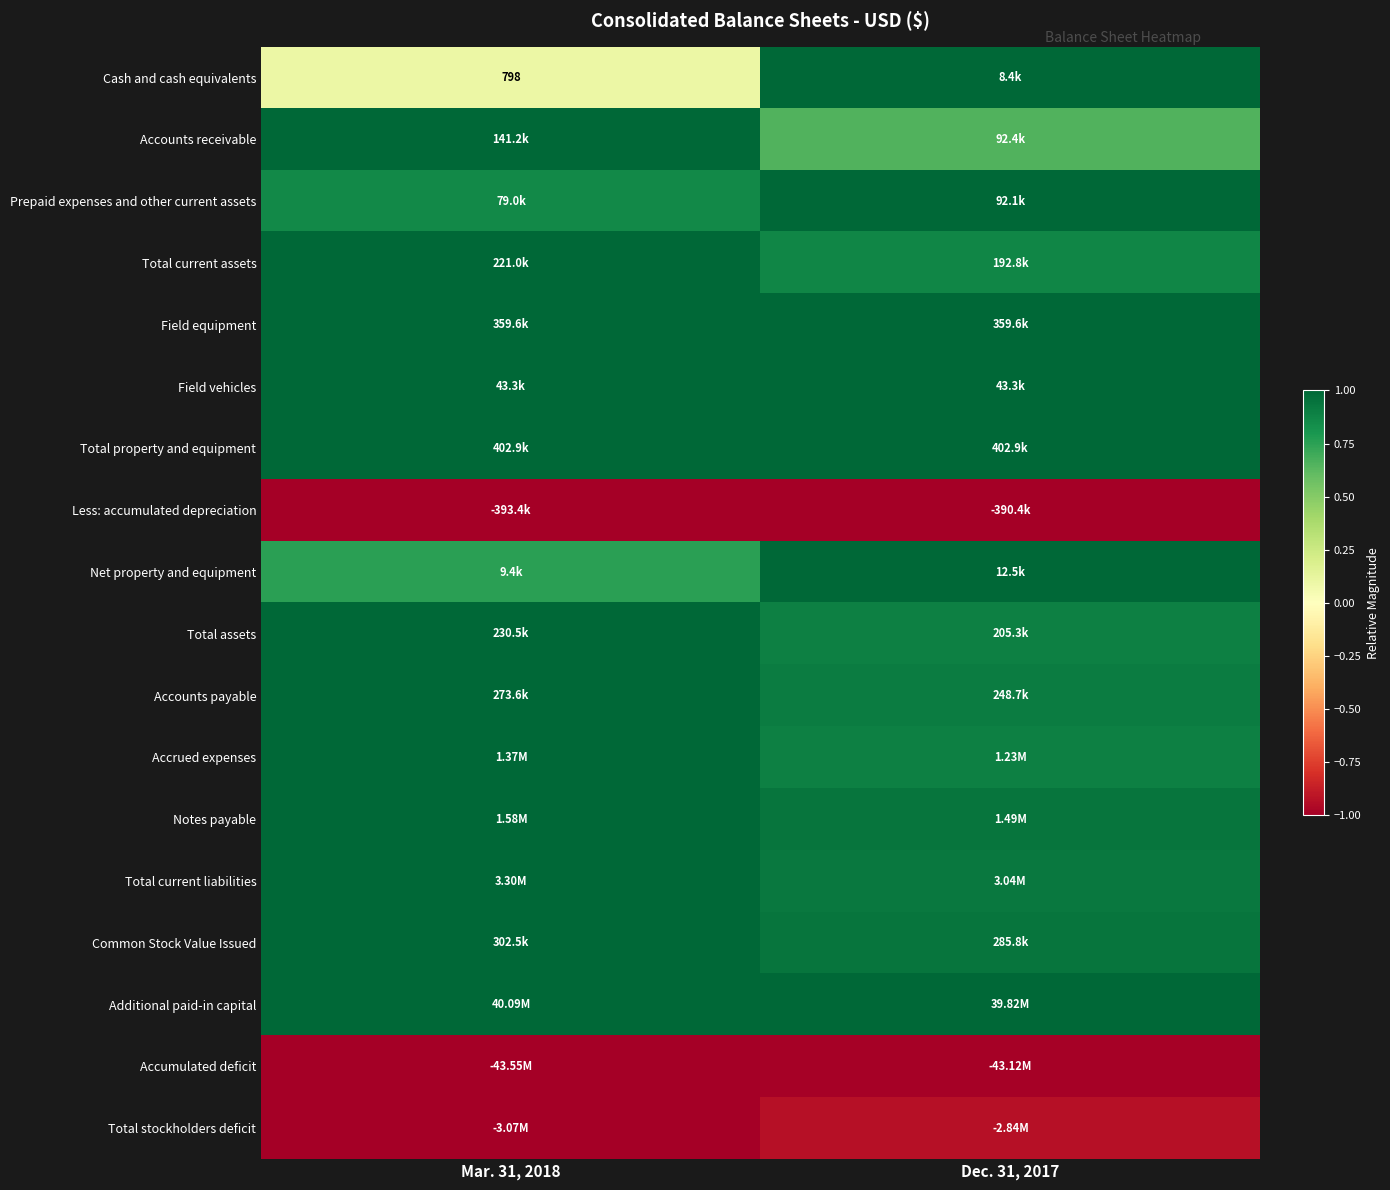

How many categories are shown in the chart?

2